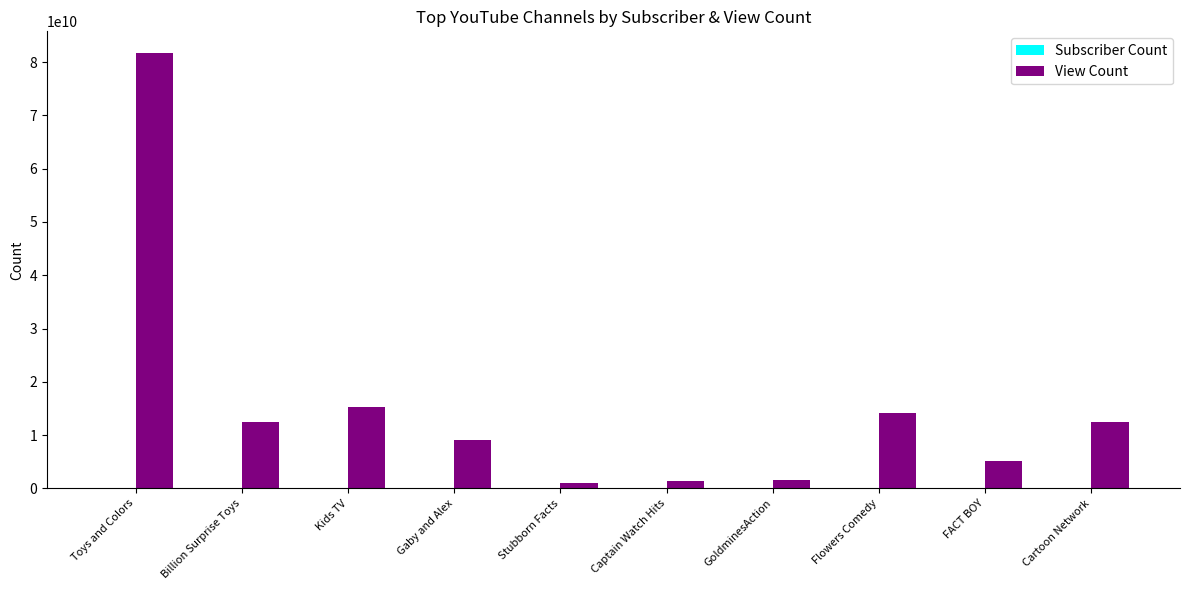

What is the sum of all View Count values?

153952681973